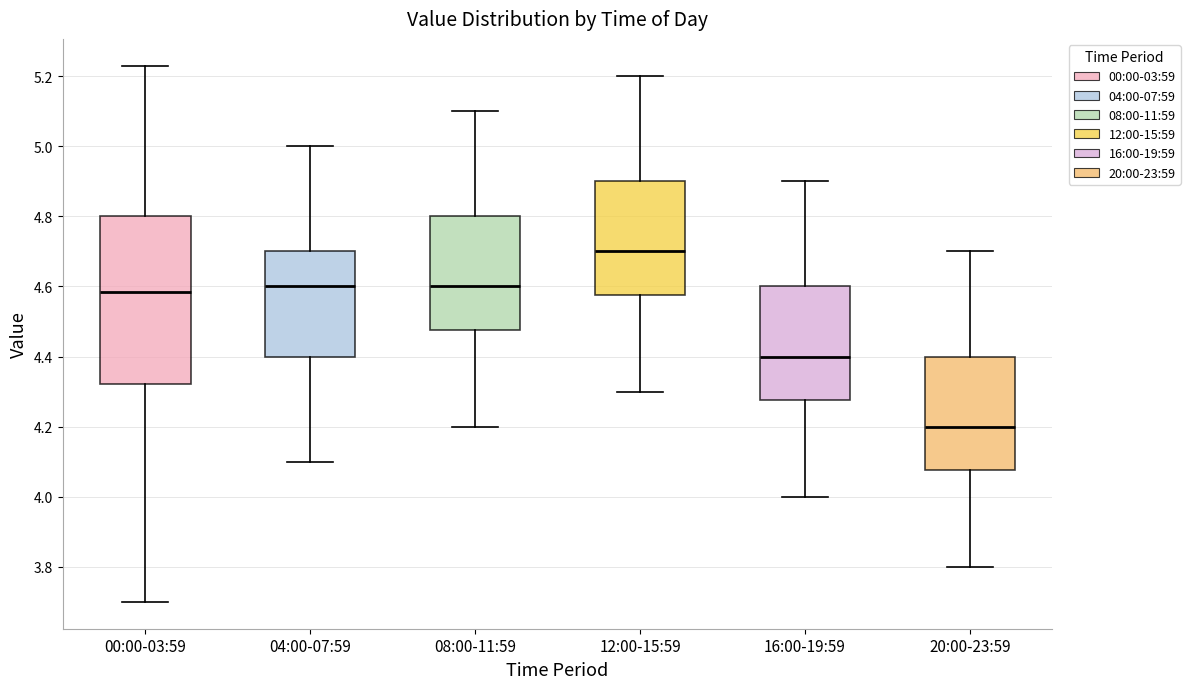

Where does the lower whisker of the box for 00:00-03:59 end on the y-axis? The values are not printed on the chart, so give them approximately, as read against the axis.

3.70